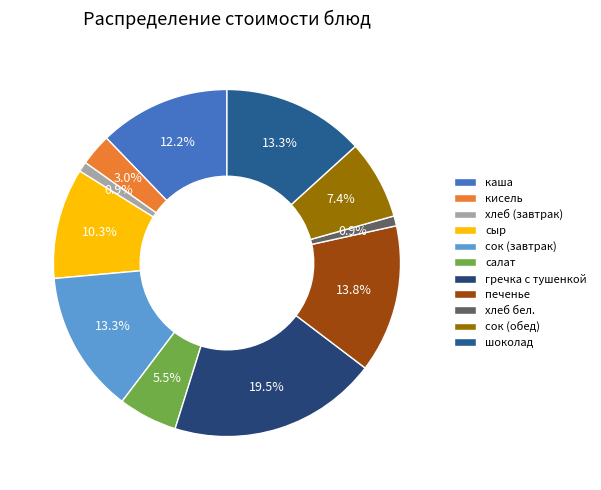

How many slices are in this pie chart?

11